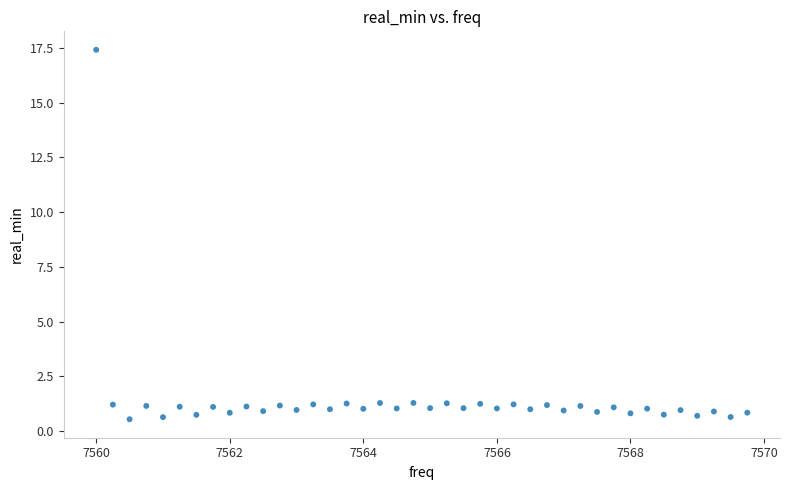

What is the range of Y values (max minus min)?

16.9